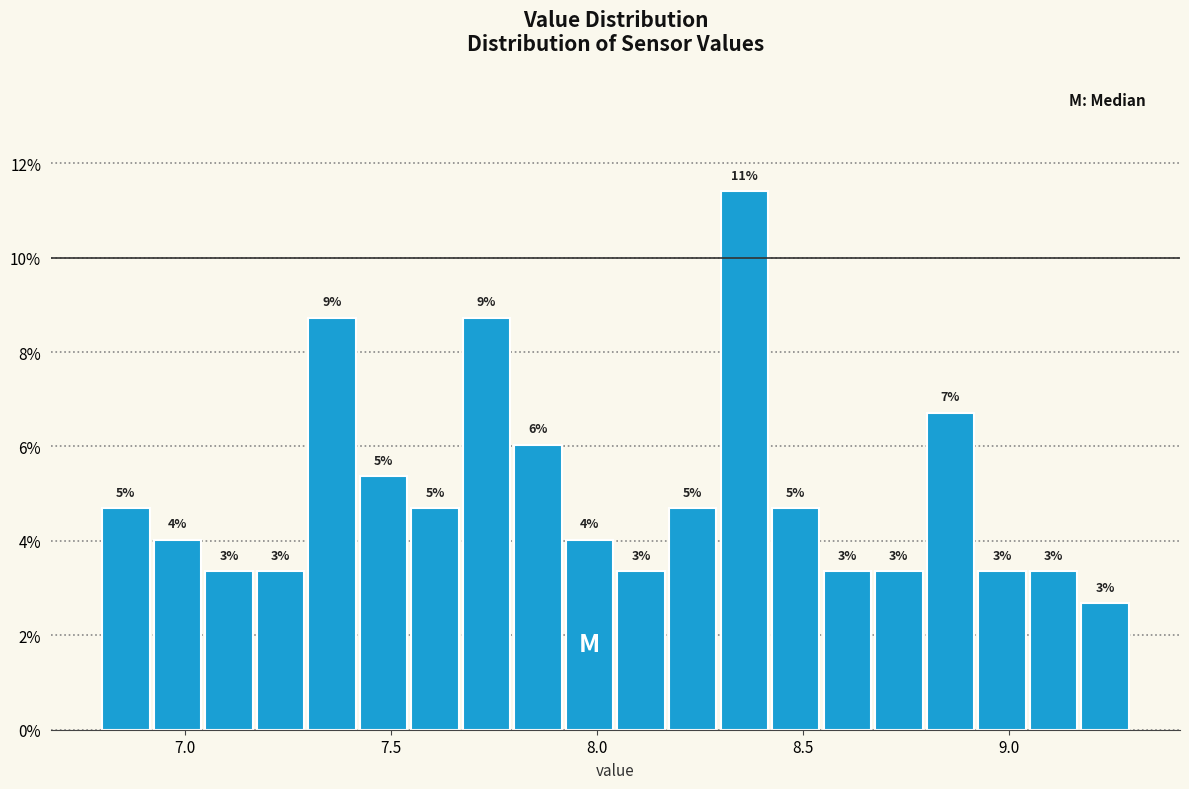

Around what value on the x-axis is the tallest bar? Give the approximate position of its centre, as read against the axis.

8.35